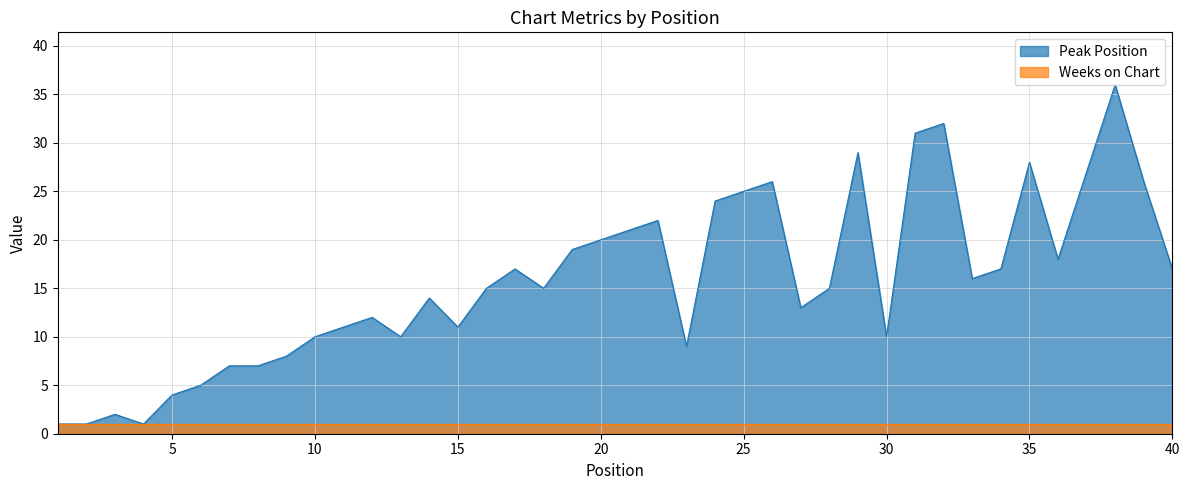

Reading left to right, list all the values displayed in this chart.

1	1	2	1	4	5	7	7	8	10	11	12	10	14	11	15	17	15	19	20	21	22	9	24	25	26	13	15	29	10	31	32	16	17	28	18	27	36	26	17